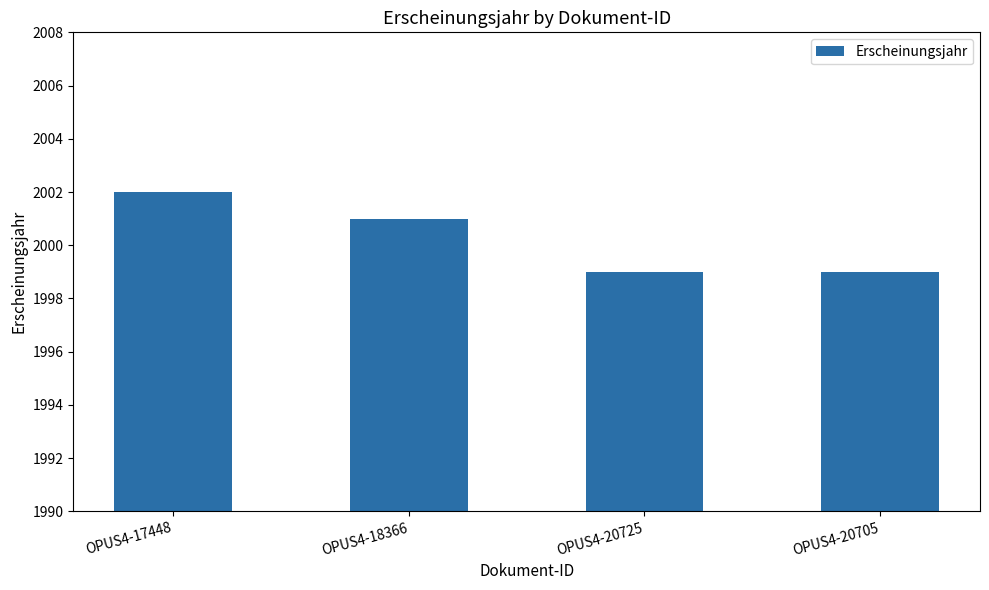

Reading left to right, what are all the values shown in this chart?

OPUS4-17448=2002	OPUS4-18366=2001	OPUS4-20725=1999	OPUS4-20705=1999